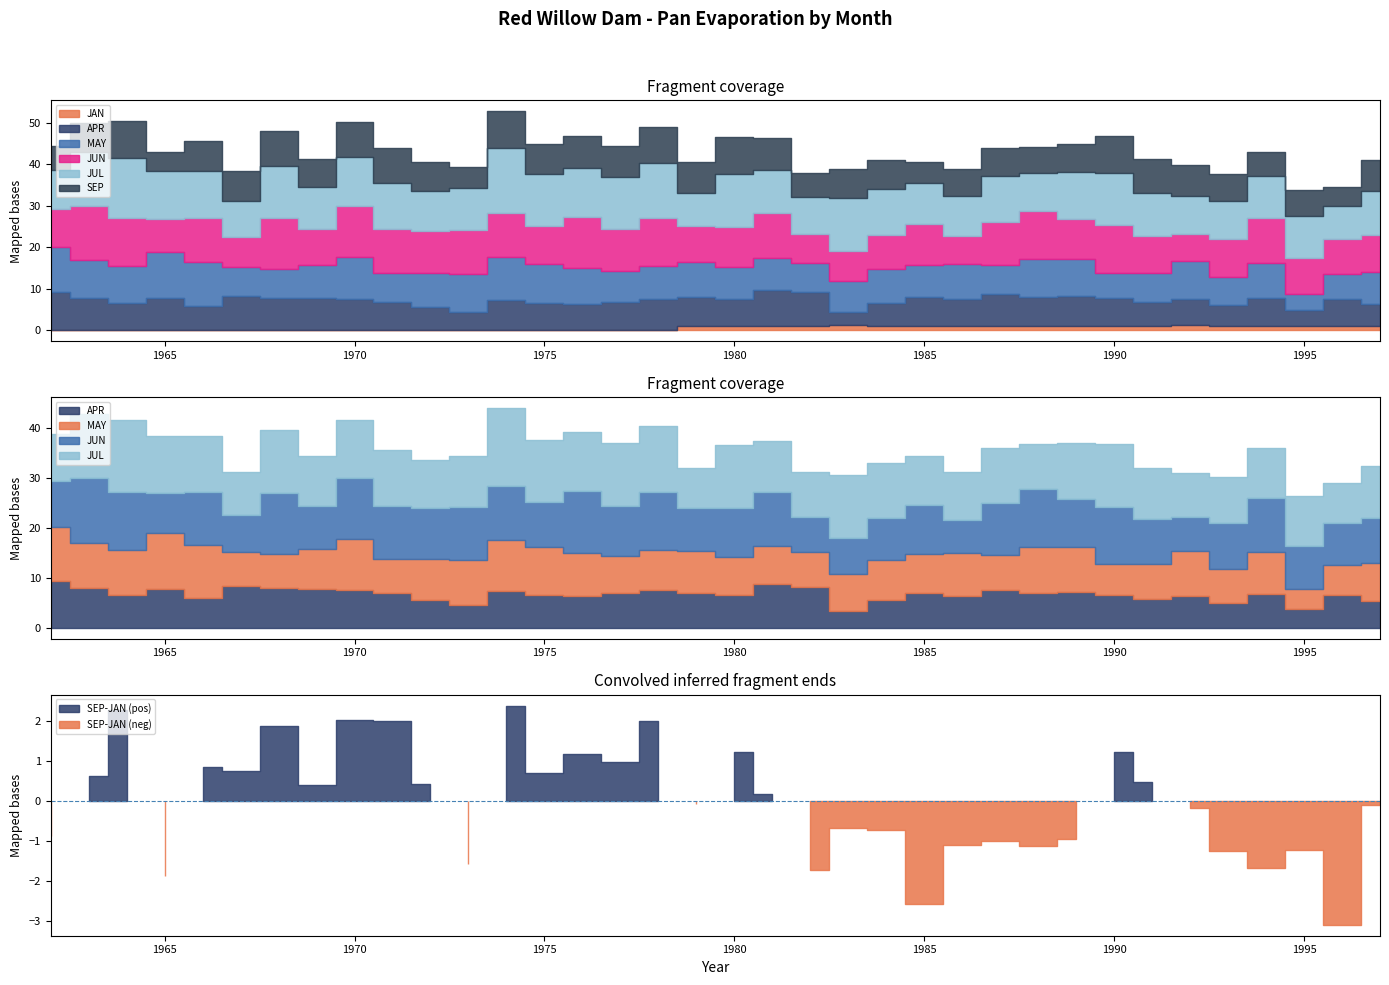

At how many categories does at least one series exceed 7?

36